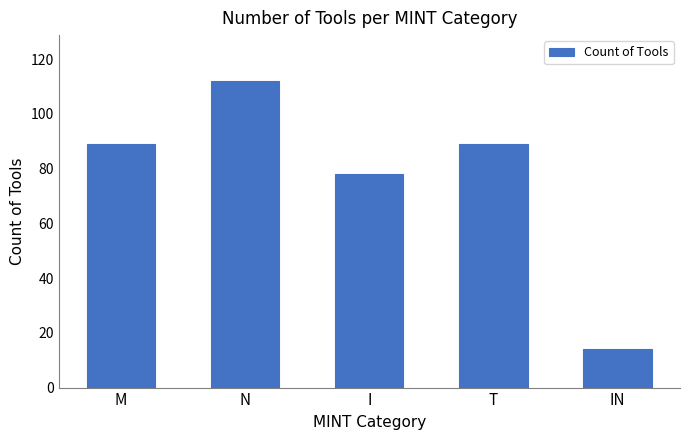

What is the difference between the second highest and second lowest values?

11